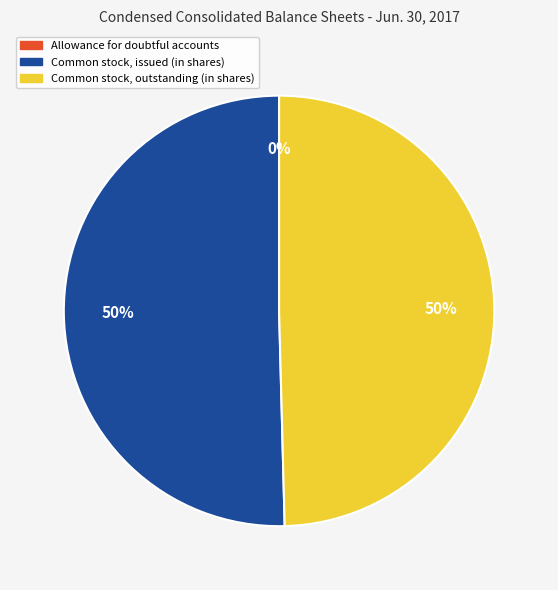

True or false: Common stock, issued (in shares) accounts for 50% of the total.

True